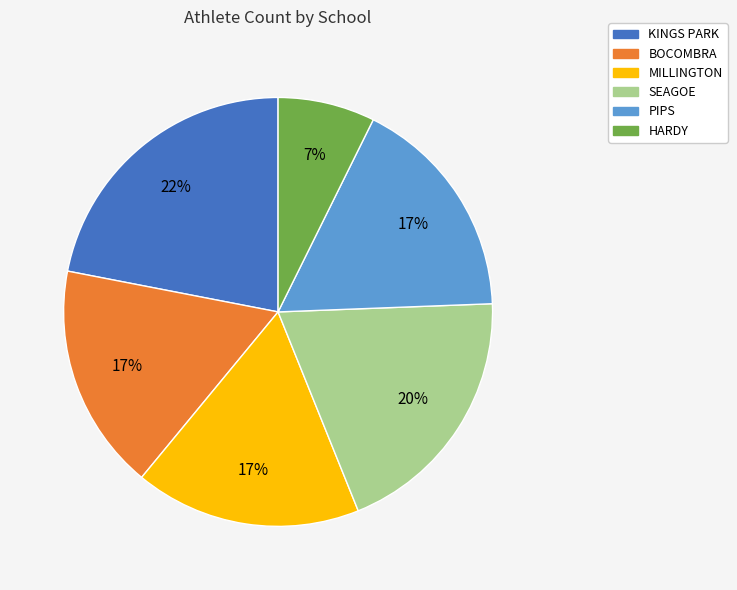

Is there a majority slice in this chart?

No